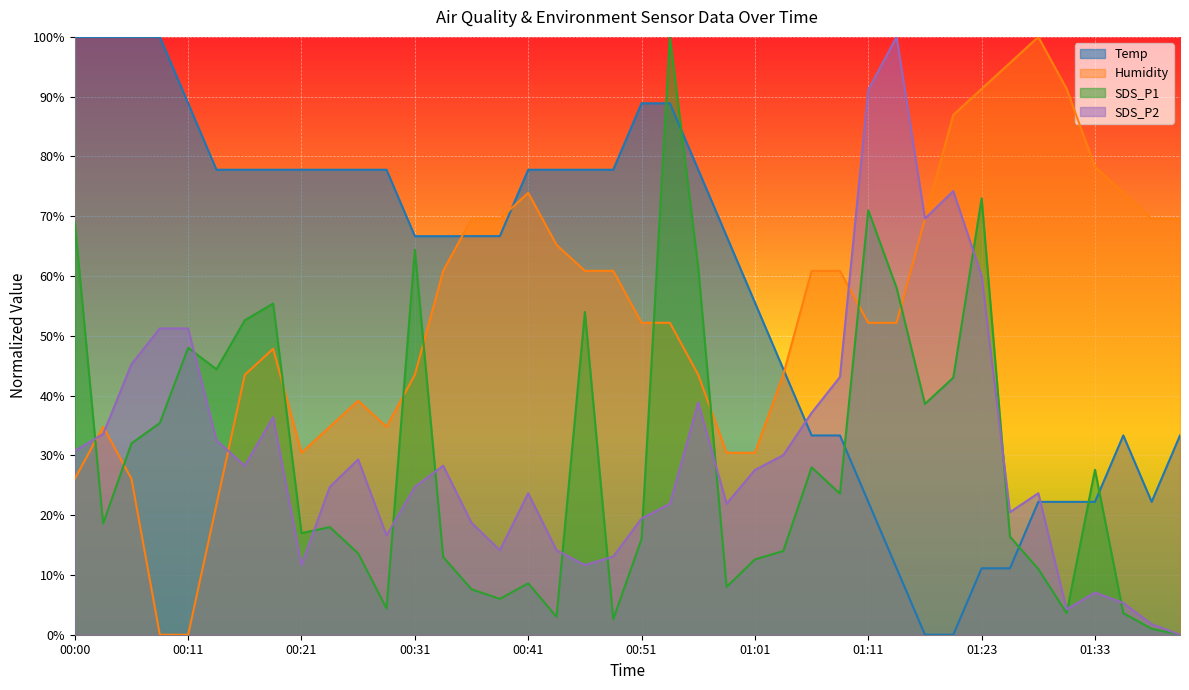

How many categories are shown in the chart?

40